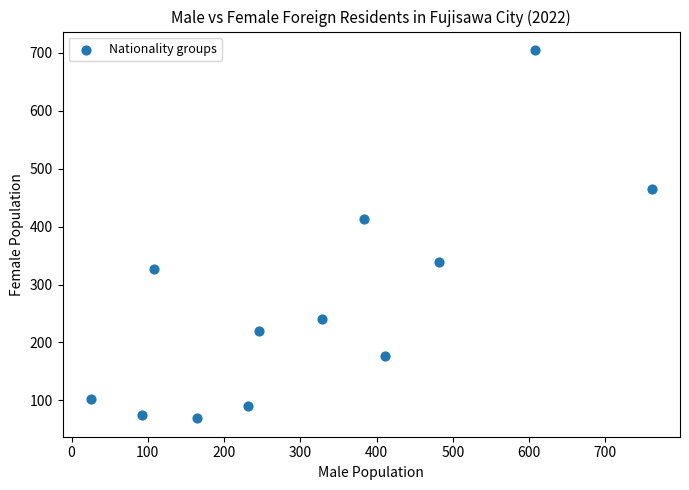

What Y value in the scatter plot is closest to 387?

413